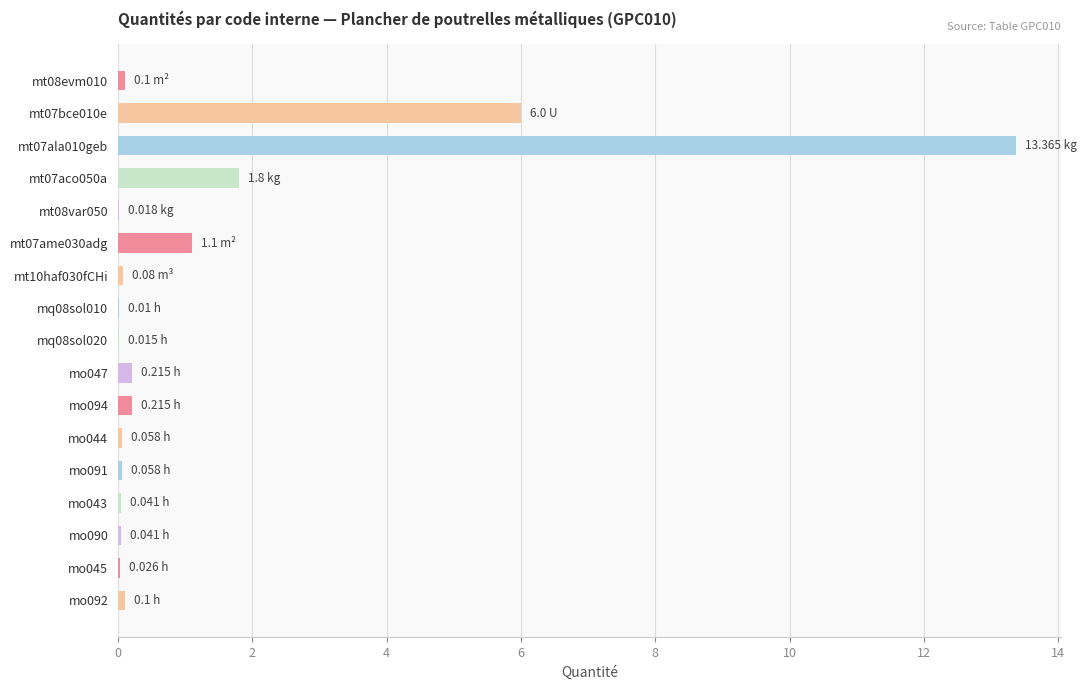

At which category does the chart reach its peak across all series?

mt07ala010geb